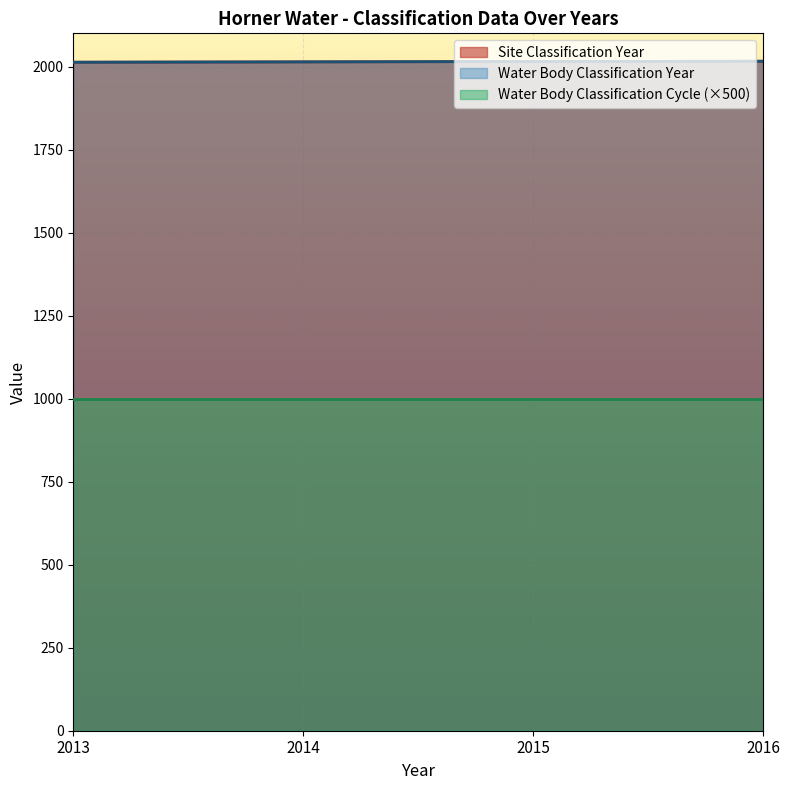

True or false: Site Classification Year has more than 0 interior local peaks.

False